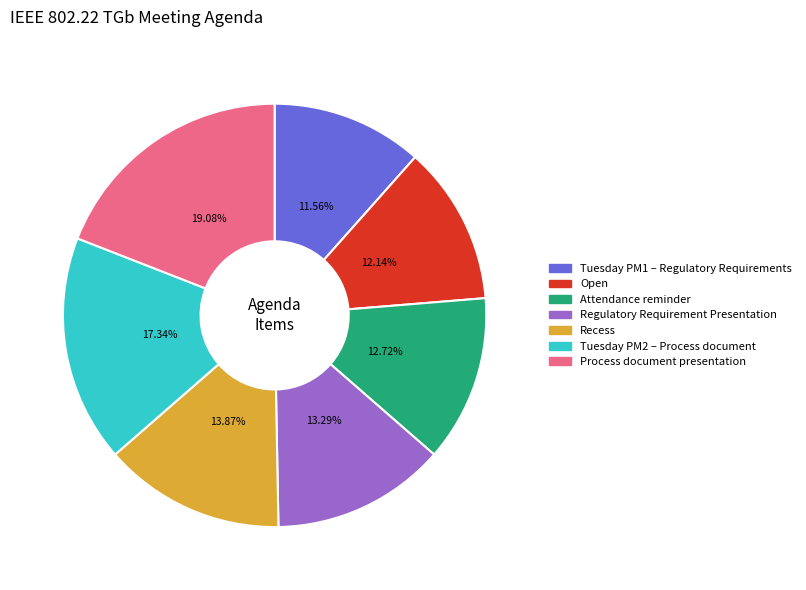

What is the ratio of the value at Open to the value at Attendance reminder?

1.0